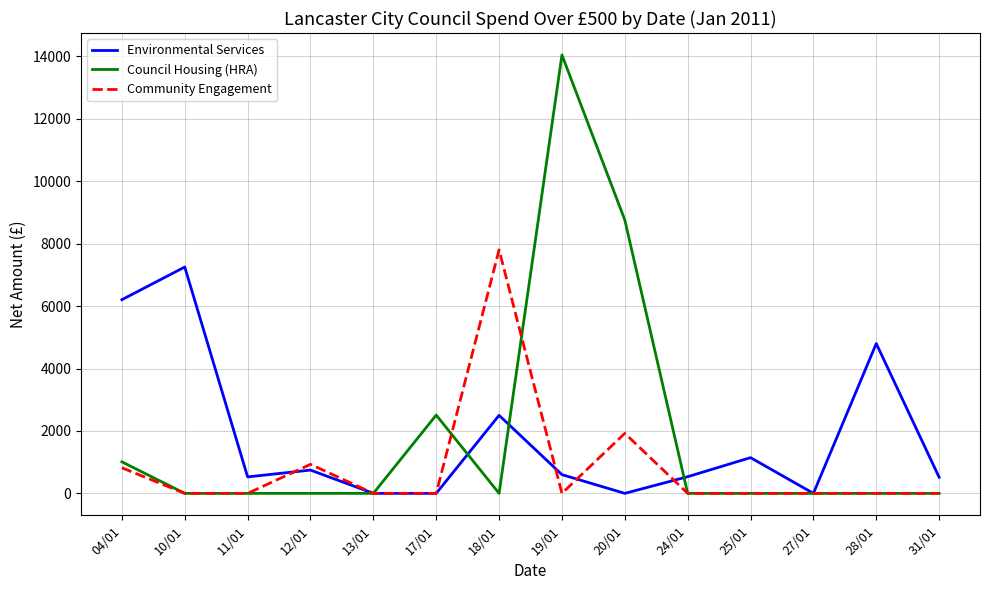

What position from the right is 10/01?

13